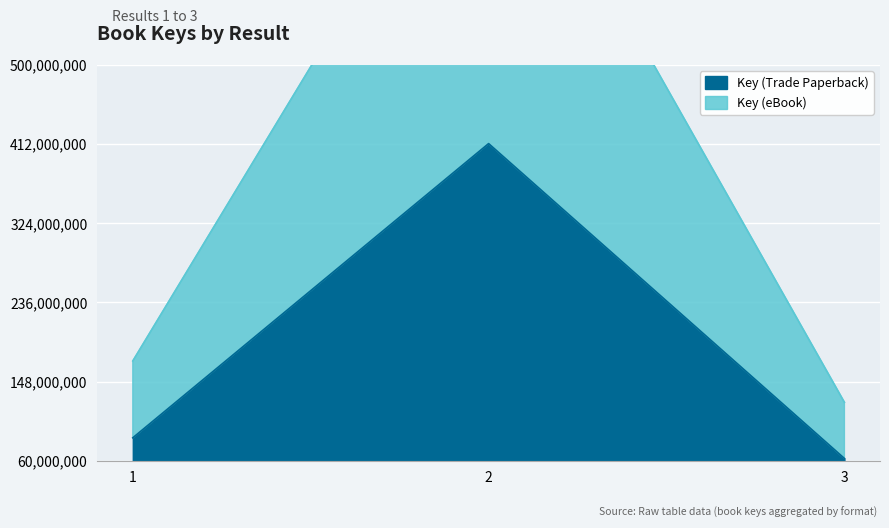

What is the difference between the maximum and minimum values in the Key (eBook) series?

700125014